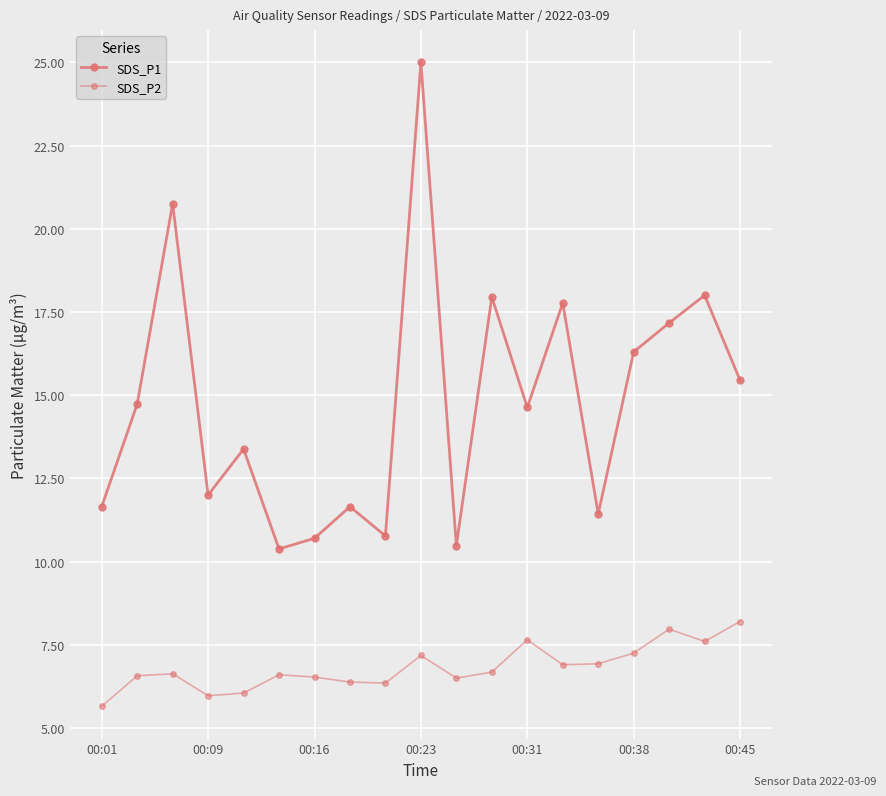

Count the number of data series in this chart.

2